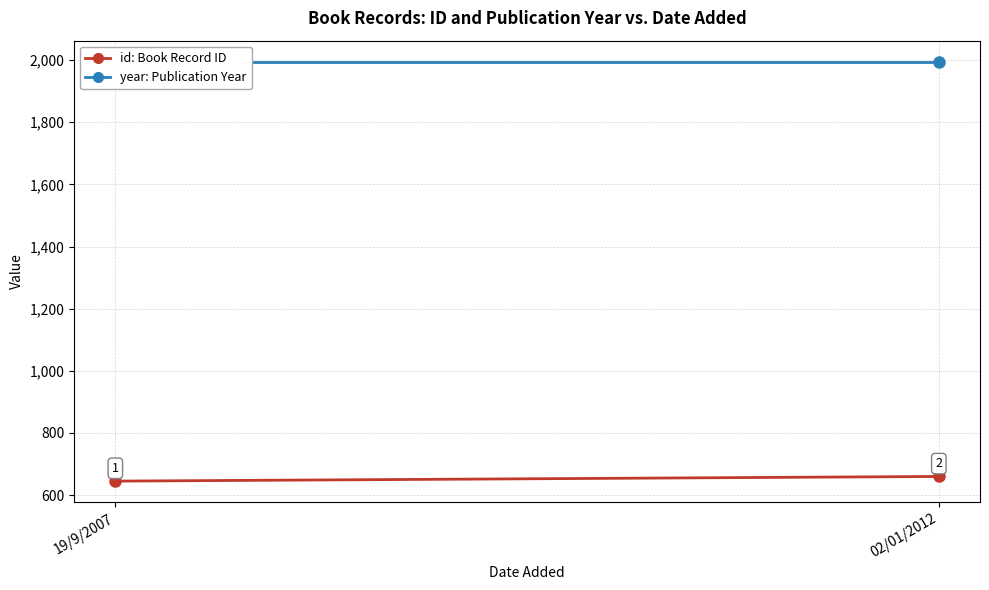

What is the label of the 2nd point from the right?

19/9/2007